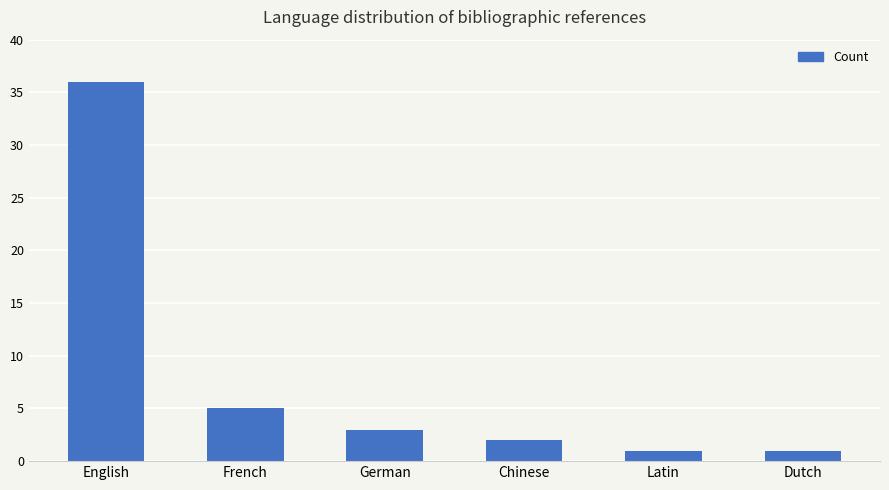

What is the minimum value shown in the chart?

1